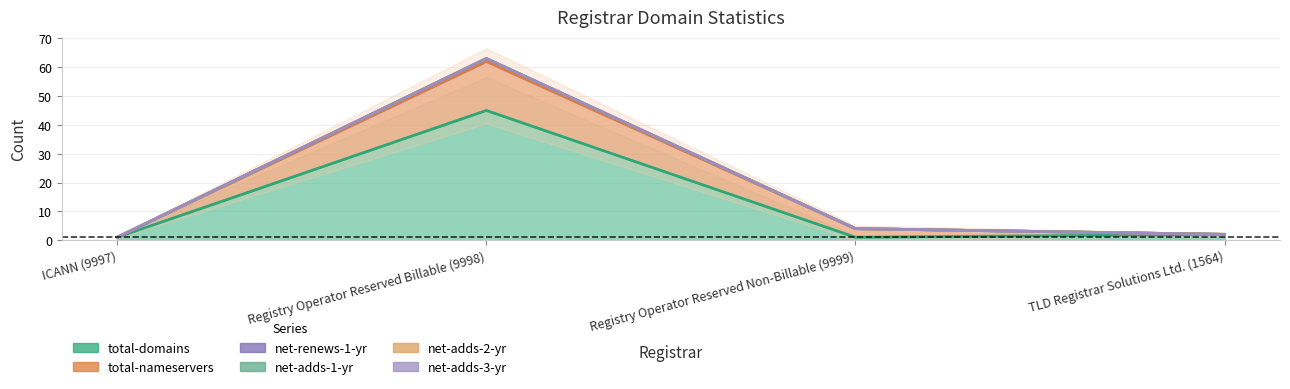

Which category has the highest value in the total-nameservers series?

Registry Operator Reserved Billable (9998)